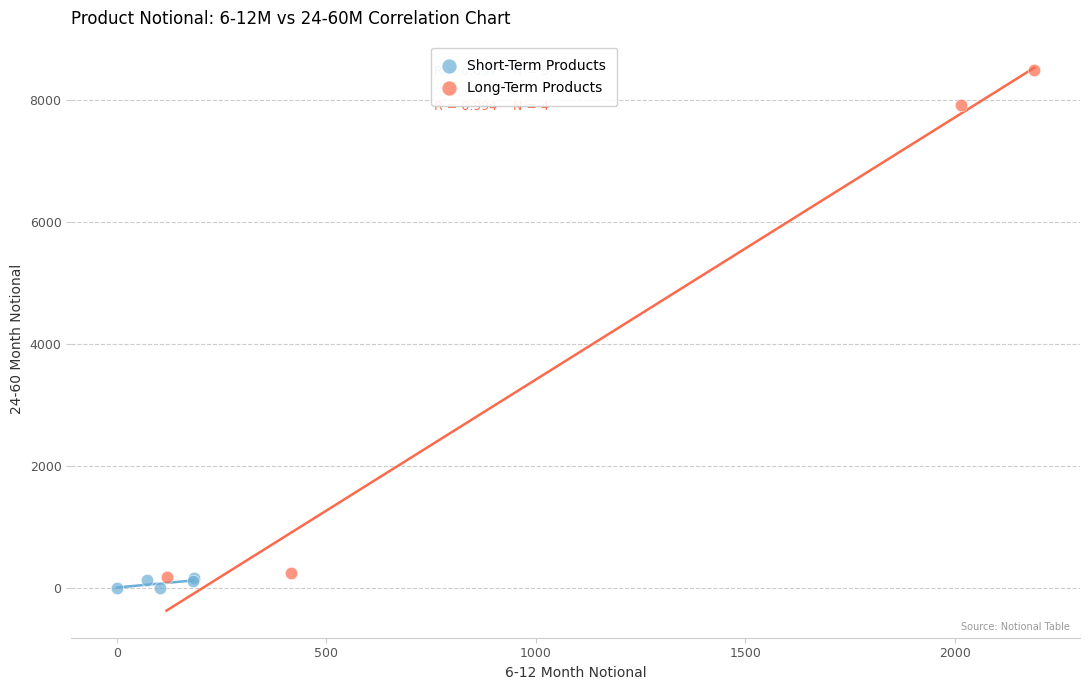

Which series has the widest spread of Y values?

Long-Term Products